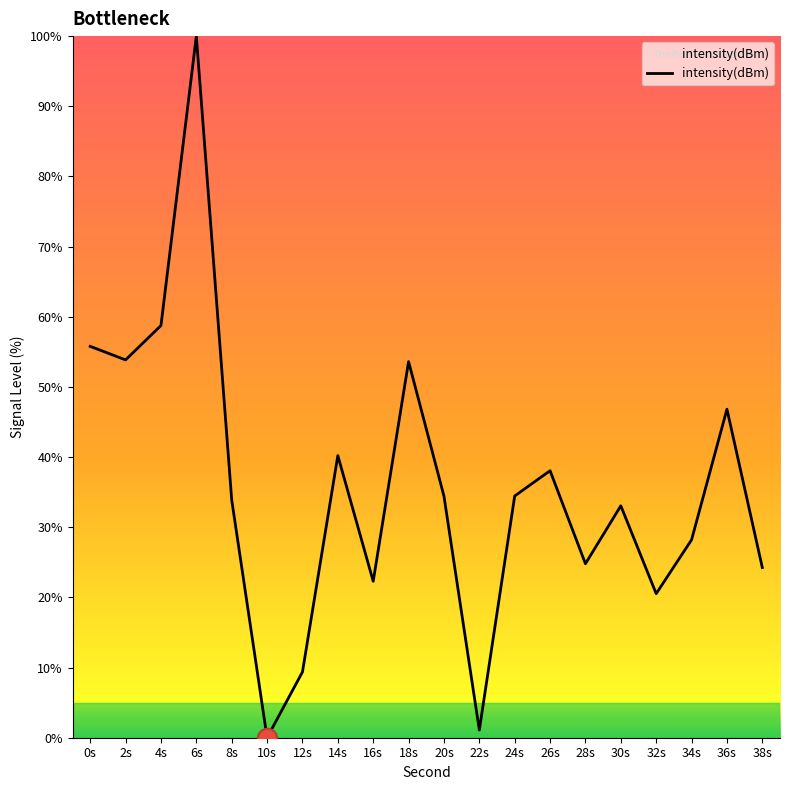

How many values are above zero?

19